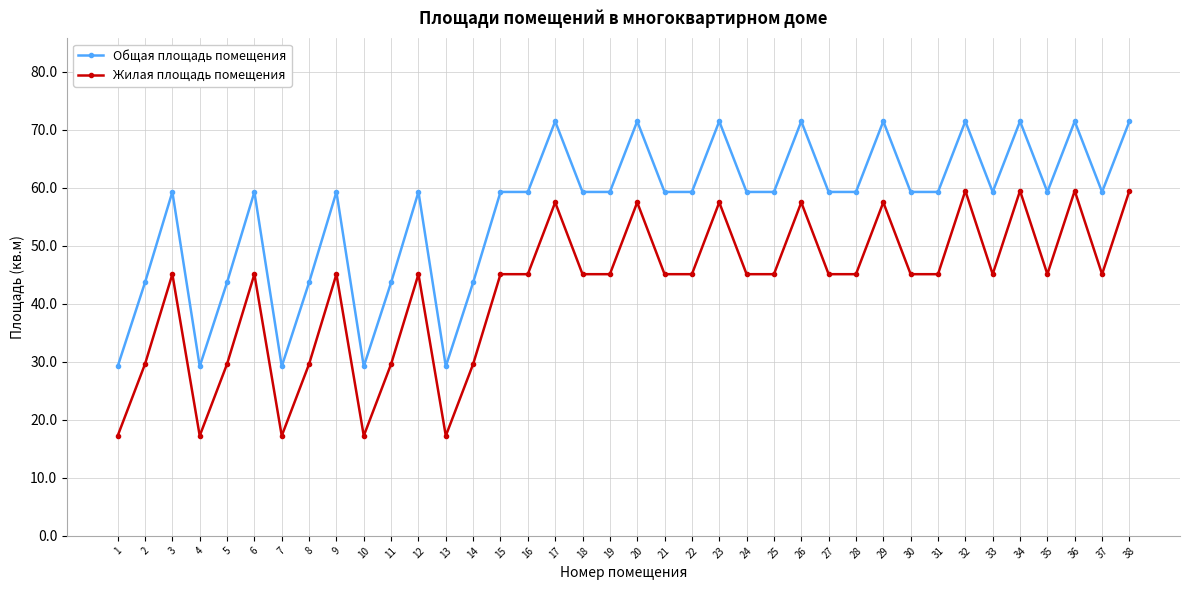

List the series in order of their peak value, highest first.

Общая площадь помещения, Жилая площадь помещения